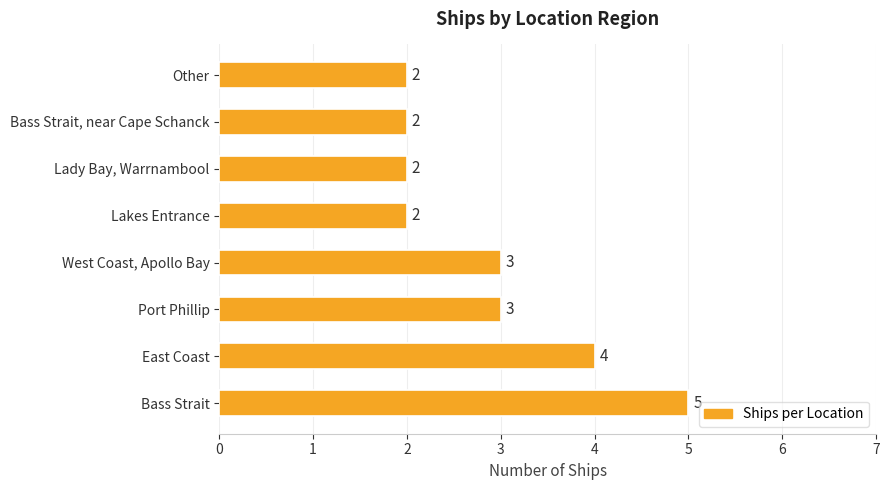

What is the change in value from Bass Strait to Lady Bay, Warrnambool?

-3